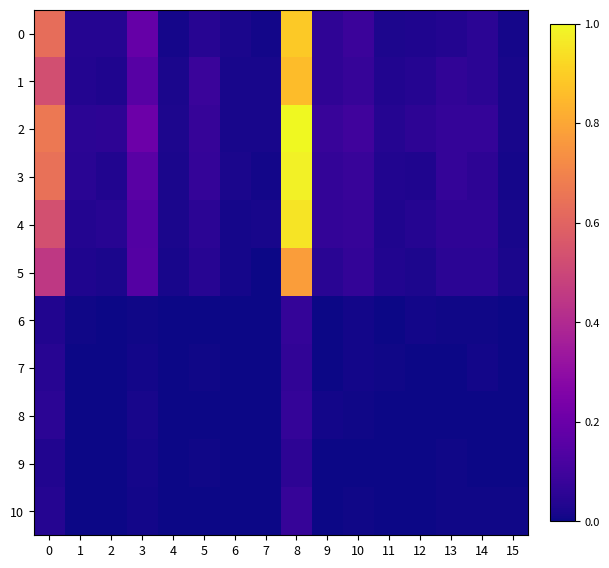

Which has a higher value, 6 or 1?

1